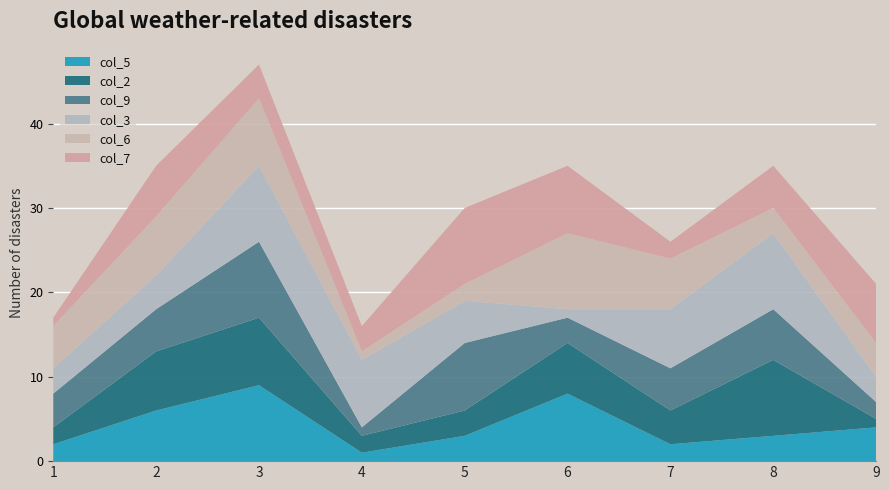

Reading left to right, what are all the values shown in this chart?

col_5: 1=2	2=6	3=9	4=1	5=3	6=8	7=2	8=3	9=4
col_2: 1=2	2=7	3=8	4=2	5=3	6=6	7=4	8=9	9=1
col_9: 1=4	2=5	3=9	4=1	5=8	6=3	7=5	8=6	9=2
col_3: 1=3	2=4	3=9	4=8	5=5	6=1	7=7	8=9	9=3
col_6: 1=5	2=7	3=8	4=1	5=2	6=9	7=6	8=3	9=4
col_7: 1=1	2=6	3=4	4=3	5=9	6=8	7=2	8=5	9=7